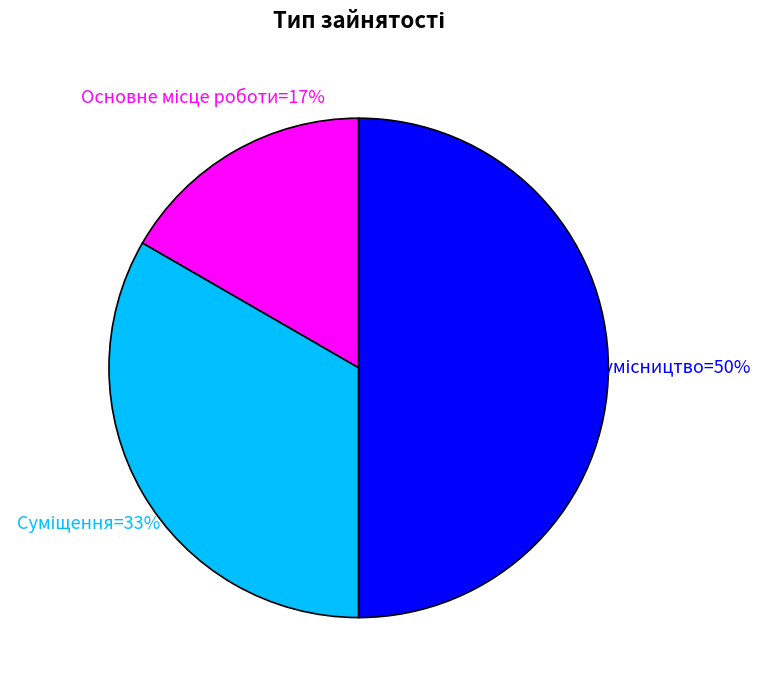

To the nearest percent, what is the average slice percentage?

33%